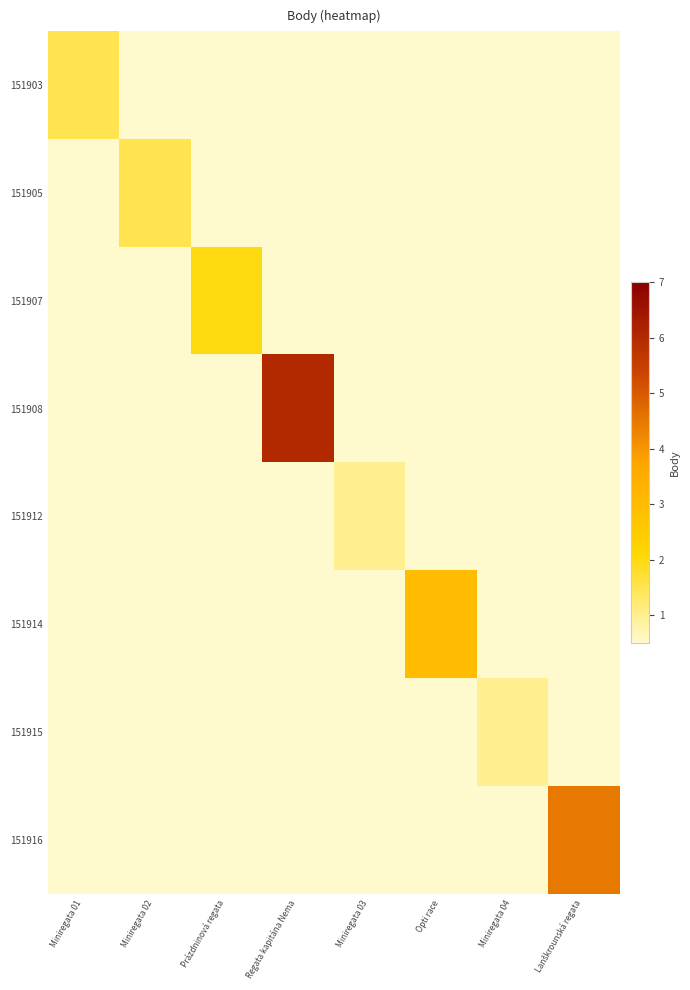

List the series in order of their peak value, lowest first.

151912, 151915, 151903, 151905, 151907, 151914, 151916, 151908